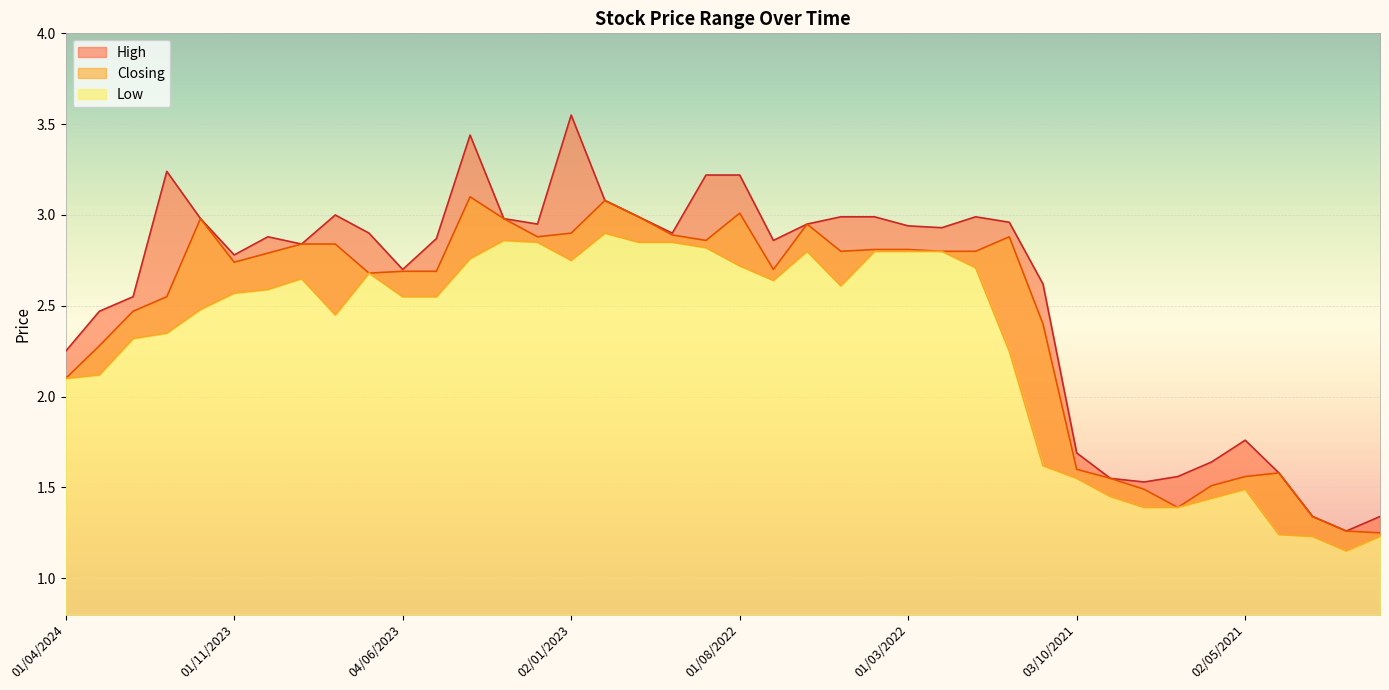

Reading left to right, extract all data points from this chart.

High: 01/04/2024=2.2	03/03/2024=2.5	01/02/2024=2.5	02/01/2024=3.2	03/12/2023=3.0	01/11/2023=2.8	01/10/2023=2.9	03/09/2023=2.8	01/08/2023=3.0	02/07/2023=2.9	04/06/2023=2.7	01/05/2023=2.9	02/04/2023=3.4	01/03/2023=3.0	01/02/2023=3.0	02/01/2023=3.5	01/12/2022=3.1	01/11/2022=3.0	02/10/2022=2.9	01/09/2022=3.2	01/08/2022=3.2	03/07/2022=2.9	01/06/2022=3.0	08/05/2022=3.0	03/04/2022=3.0	01/03/2022=2.9	01/02/2022=2.9	02/01/2022=3.0	01/12/2021=3.0	01/11/2021=2.6	03/10/2021=1.7	01/09/2021=1.6	01/08/2021=1.5	01/07/2021=1.6	01/06/2021=1.6	02/05/2021=1.8	01/04/2021=1.6	01/03/2021=1.3	01/02/2021=1.3	03/01/2021=1.3
Closing: 01/04/2024=2.1	03/03/2024=2.3	01/02/2024=2.5	02/01/2024=2.5	03/12/2023=3.0	01/11/2023=2.7	01/10/2023=2.8	03/09/2023=2.8	01/08/2023=2.8	02/07/2023=2.7	04/06/2023=2.7	01/05/2023=2.7	02/04/2023=3.1	01/03/2023=3.0	01/02/2023=2.9	02/01/2023=2.9	01/12/2022=3.1	01/11/2022=3.0	02/10/2022=2.9	01/09/2022=2.9	01/08/2022=3.0	03/07/2022=2.7	01/06/2022=3.0	08/05/2022=2.8	03/04/2022=2.8	01/03/2022=2.8	01/02/2022=2.8	02/01/2022=2.8	01/12/2021=2.9	01/11/2021=2.4	03/10/2021=1.6	01/09/2021=1.6	01/08/2021=1.5	01/07/2021=1.4	01/06/2021=1.5	02/05/2021=1.6	01/04/2021=1.6	01/03/2021=1.3	01/02/2021=1.3	03/01/2021=1.2
Low: 01/04/2024=2.1	03/03/2024=2.1	01/02/2024=2.3	02/01/2024=2.4	03/12/2023=2.5	01/11/2023=2.6	01/10/2023=2.6	03/09/2023=2.6	01/08/2023=2.5	02/07/2023=2.7	04/06/2023=2.5	01/05/2023=2.5	02/04/2023=2.8	01/03/2023=2.9	01/02/2023=2.9	02/01/2023=2.8	01/12/2022=2.9	01/11/2022=2.9	02/10/2022=2.9	01/09/2022=2.8	01/08/2022=2.7	03/07/2022=2.6	01/06/2022=2.8	08/05/2022=2.6	03/04/2022=2.8	01/03/2022=2.8	01/02/2022=2.8	02/01/2022=2.7	01/12/2021=2.2	01/11/2021=1.6	03/10/2021=1.6	01/09/2021=1.4	01/08/2021=1.4	01/07/2021=1.4	01/06/2021=1.4	02/05/2021=1.5	01/04/2021=1.2	01/03/2021=1.2	01/02/2021=1.1	03/01/2021=1.2